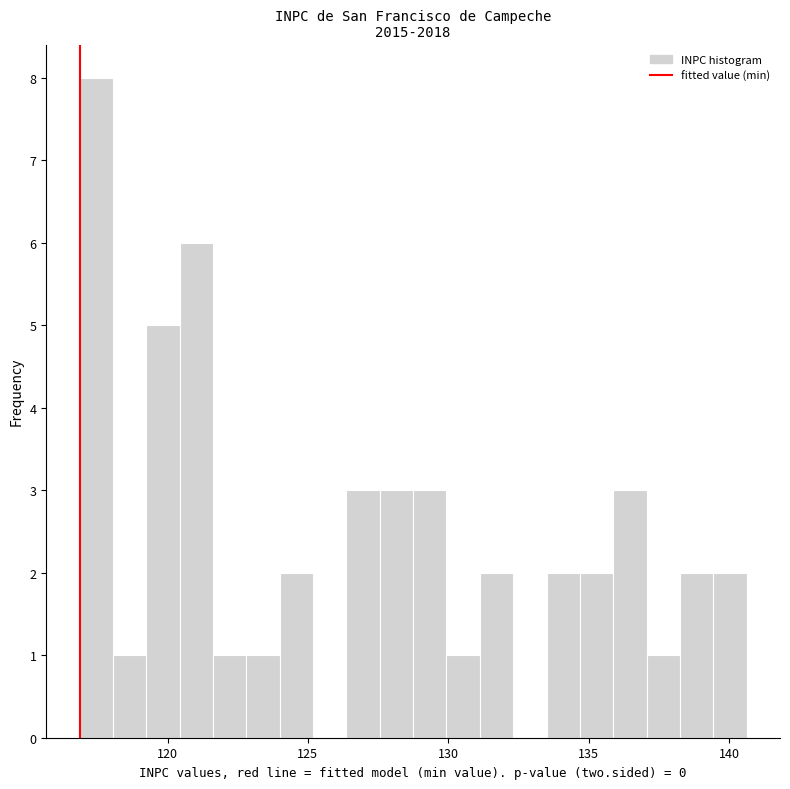

Read against the x-axis, roughly where is the centre of the tallest bar?

117.5